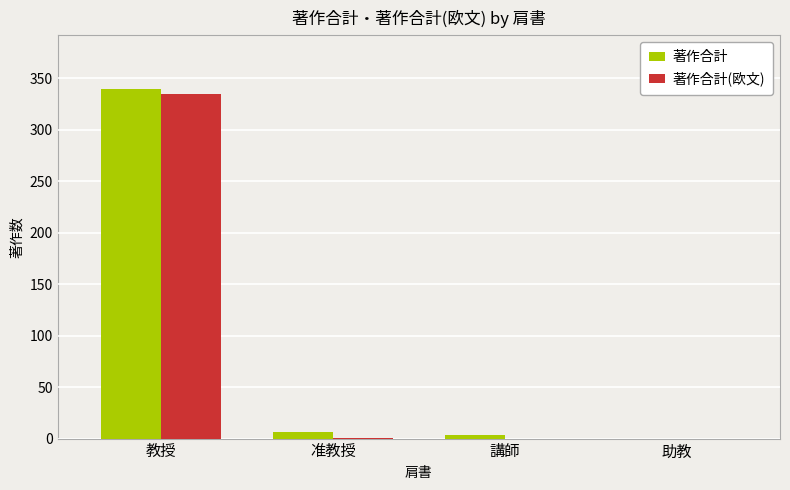

What is the sum of all 著作合計(欧文) values?

336